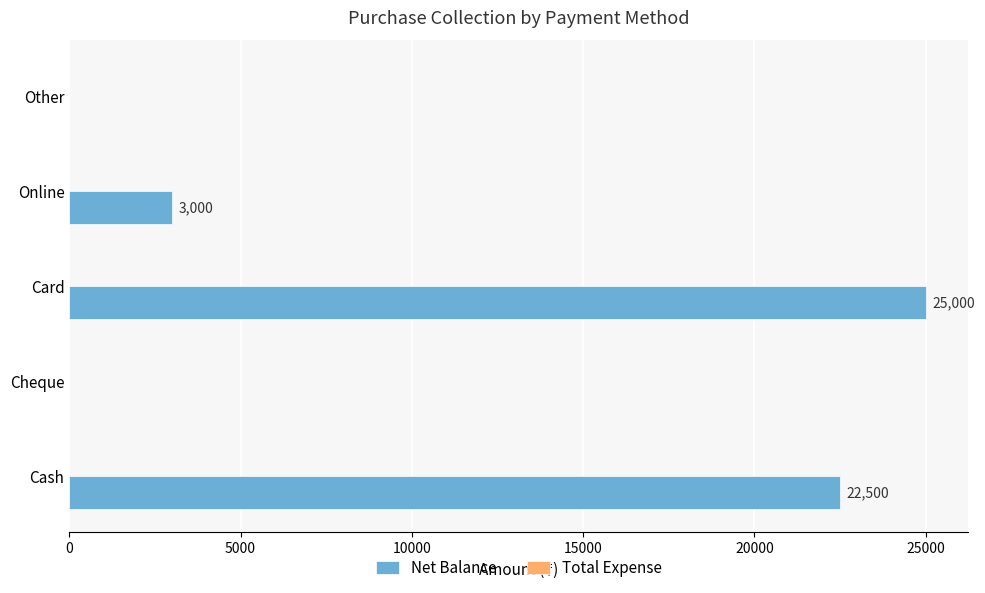

The chart shows a value of 14774 at Cash. True or false?

False